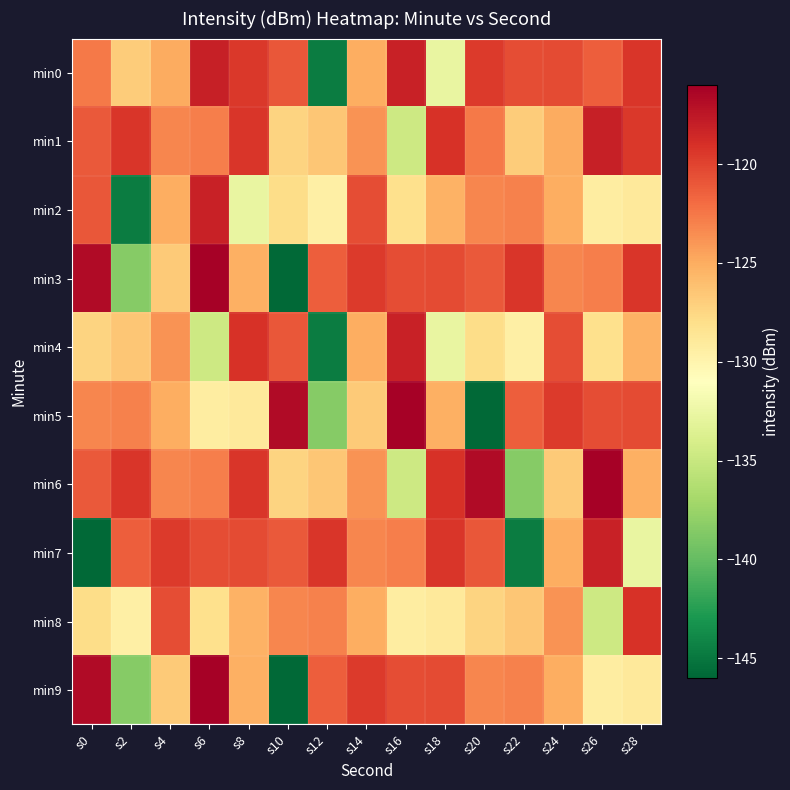

Reading left to right, transcribe all the data shown in this chart.

min0: s0=-122.6	s2=-126.9	s4=-124.9	s6=-118.1	s8=-119.4	s10=-120.9	s12=-144.7	s14=-125.1	s16=-118.1	s18=-132.7	s20=-119.5	s22=-120.6	s24=-120.3	s26=-121.3	s28=-119.4
min1: s0=-121.2	s2=-119.4	s4=-123.2	s6=-122.9	s8=-119.4	s10=-127.3	s12=-126.5	s14=-123.8	s16=-134.7	s18=-119.1	s20=-122.6	s22=-126.9	s24=-124.9	s26=-118.1	s28=-119.4
min2: s0=-120.9	s2=-144.7	s4=-125.1	s6=-118.1	s8=-132.7	s10=-127.9	s12=-129.5	s14=-120.6	s16=-128.2	s18=-125.3	s20=-123.3	s22=-123.0	s24=-125.1	s26=-129.3	s28=-129.0
min3: s0=-116.8	s2=-138.4	s4=-126.8	s6=-116.2	s8=-125.2	s10=-145.8	s12=-121.3	s14=-119.5	s16=-120.6	s18=-120.3	s20=-121.2	s22=-119.4	s24=-123.2	s26=-122.9	s28=-119.4
min4: s0=-127.3	s2=-126.5	s4=-123.8	s6=-134.7	s8=-119.1	s10=-120.9	s12=-144.7	s14=-125.1	s16=-118.1	s18=-132.7	s20=-127.9	s22=-129.5	s24=-120.6	s26=-128.2	s28=-125.3
min5: s0=-123.3	s2=-123.0	s4=-125.1	s6=-129.3	s8=-129.0	s10=-116.8	s12=-138.4	s14=-126.8	s16=-116.2	s18=-125.2	s20=-145.8	s22=-121.3	s24=-119.5	s26=-120.6	s28=-120.3
min6: s0=-121.2	s2=-119.4	s4=-123.2	s6=-122.9	s8=-119.4	s10=-127.3	s12=-126.5	s14=-123.8	s16=-134.7	s18=-119.1	s20=-116.8	s22=-138.4	s24=-126.8	s26=-116.2	s28=-125.2
min7: s0=-145.8	s2=-121.3	s4=-119.5	s6=-120.6	s8=-120.3	s10=-121.2	s12=-119.4	s14=-123.2	s16=-122.9	s18=-119.4	s20=-120.9	s22=-144.7	s24=-125.1	s26=-118.1	s28=-132.7
min8: s0=-127.9	s2=-129.5	s4=-120.6	s6=-128.2	s8=-125.3	s10=-123.3	s12=-123.0	s14=-125.1	s16=-129.3	s18=-129.0	s20=-127.3	s22=-126.5	s24=-123.8	s26=-134.7	s28=-119.1
min9: s0=-116.8	s2=-138.4	s4=-126.8	s6=-116.2	s8=-125.2	s10=-145.8	s12=-121.3	s14=-119.5	s16=-120.6	s18=-120.3	s20=-123.3	s22=-123.0	s24=-125.1	s26=-129.3	s28=-129.0